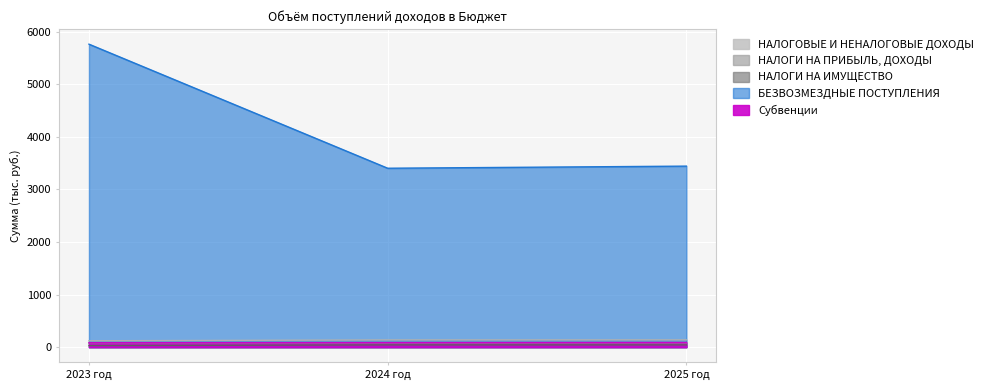

Between 2024 год and 2025 год, which is larger?

2025 год